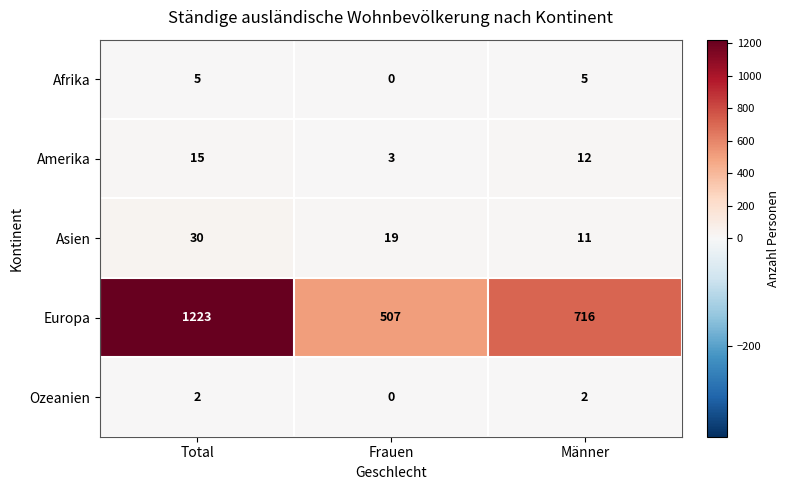

Which series has the largest range (max minus min)?

Europa